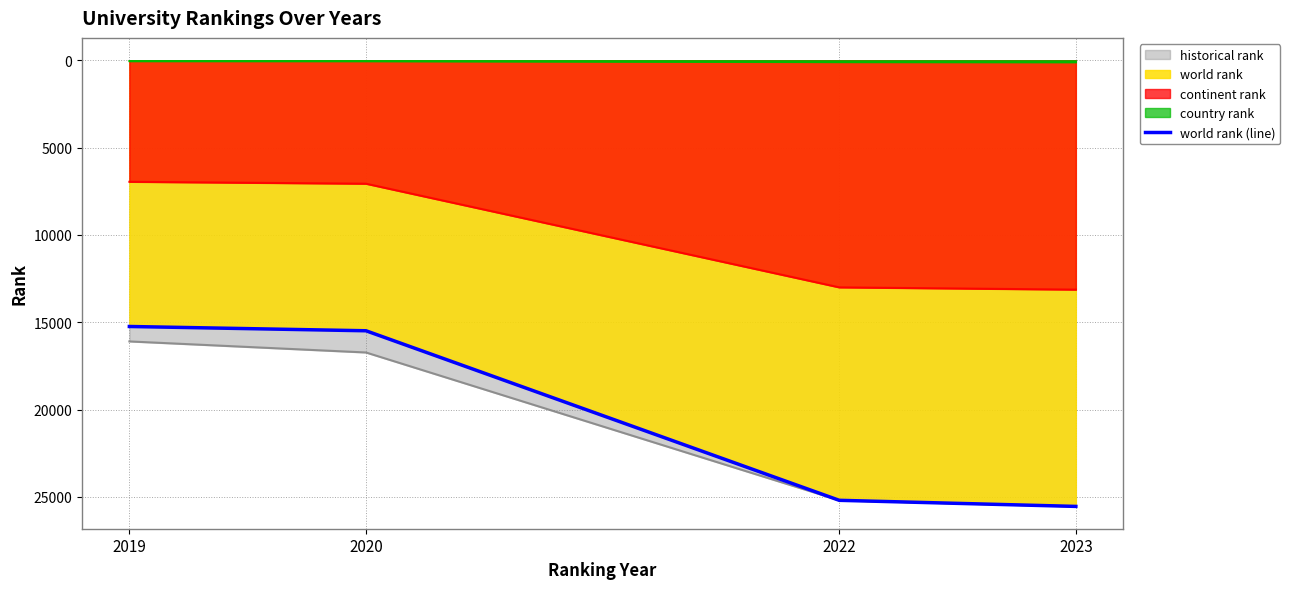

What is the difference between the maximum and second lowest values?

10056